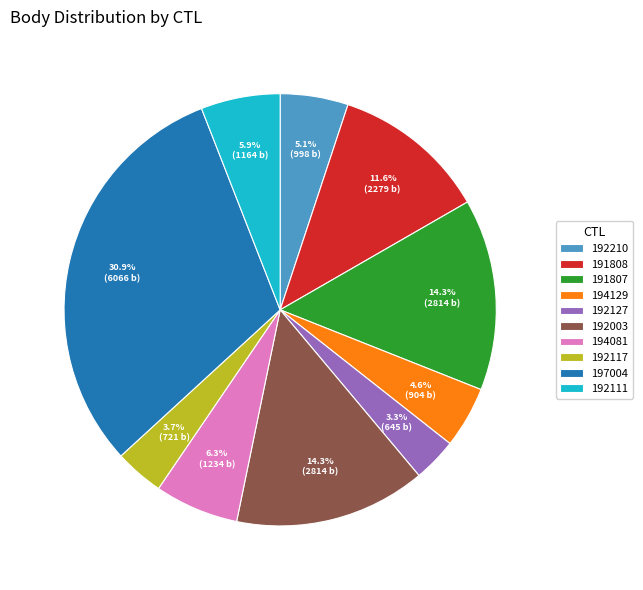

What is the largest slice in the pie chart?

197004